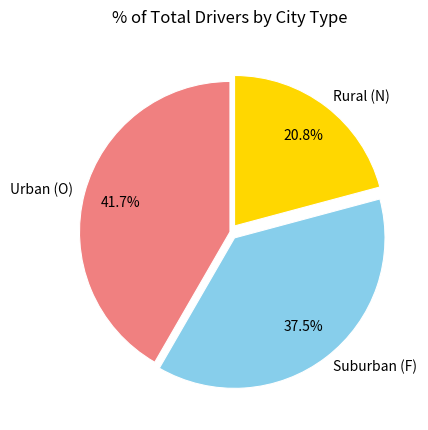

Rank the categories by value from lowest to highest.

Rural (N), Suburban (F), Urban (O)